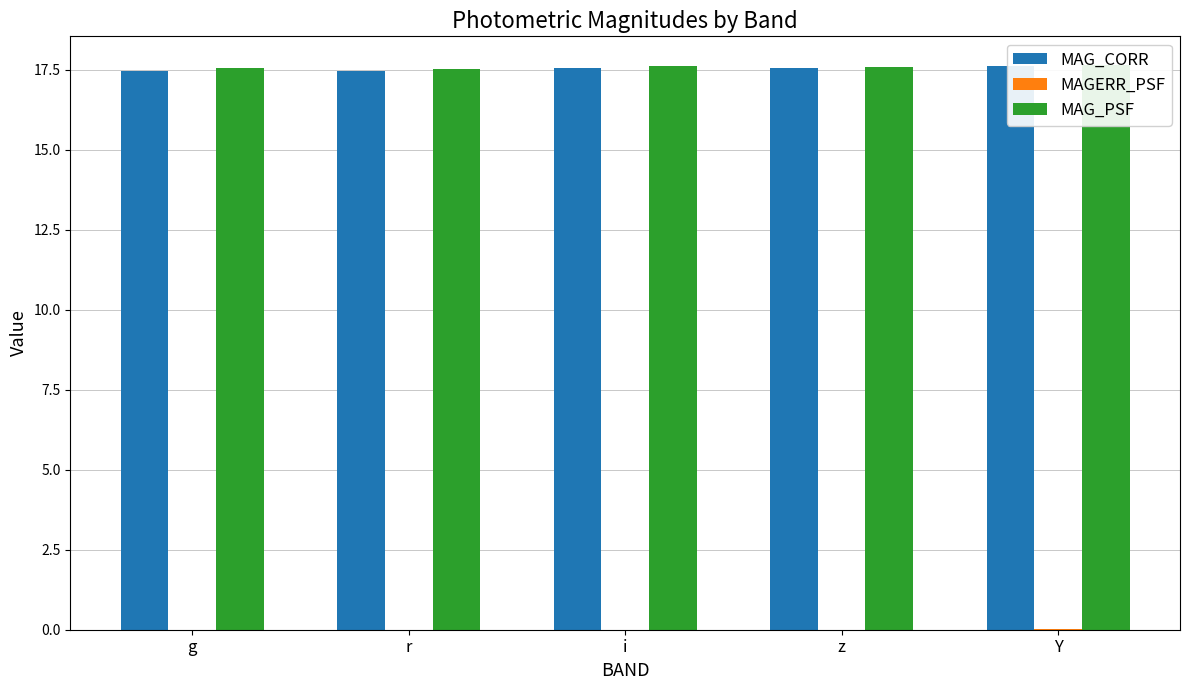

The value of MAG_PSF at g is 5.1. True or false?

False